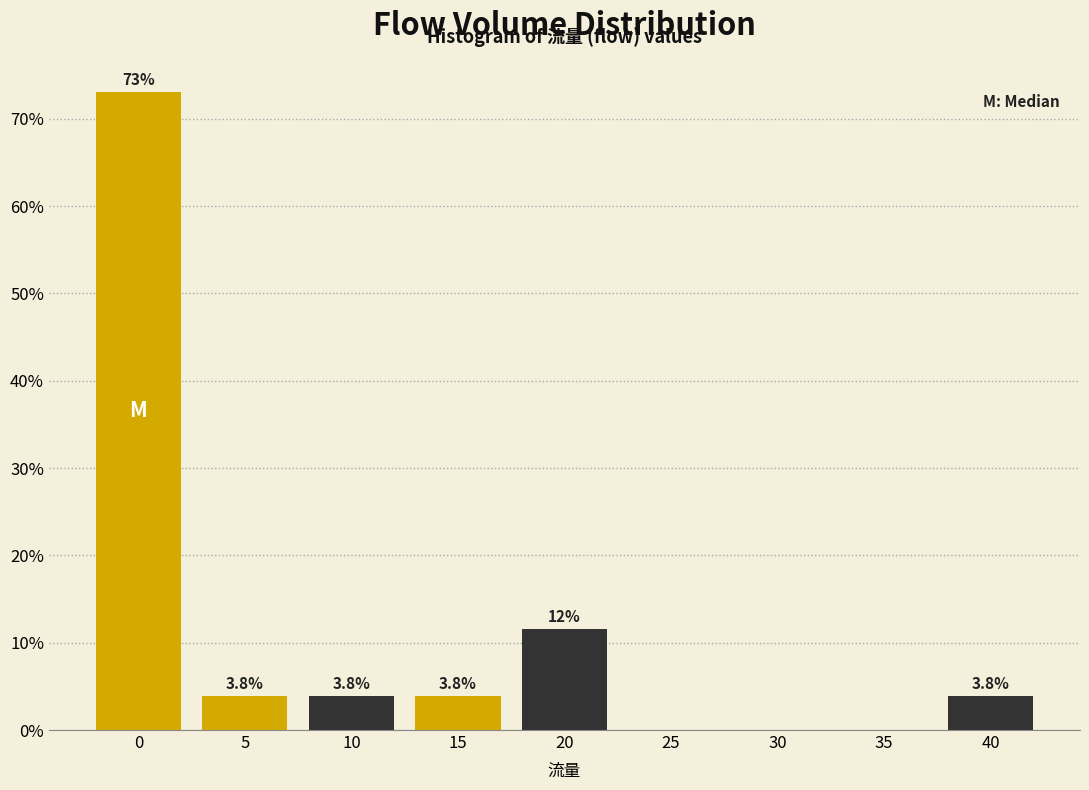

Are the bars horizontal?

No